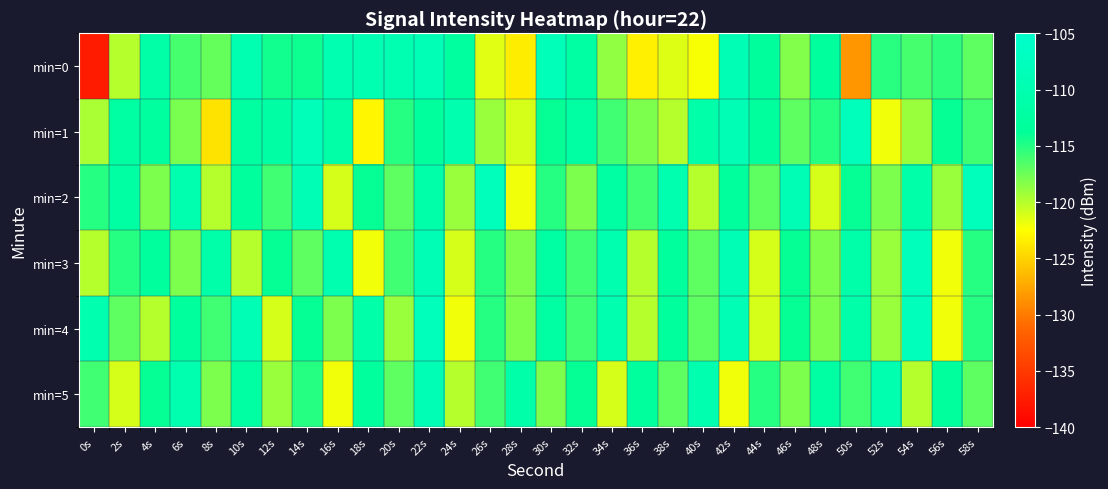

Reading left to right, transcribe all the data shown in this chart.

min=0: 0s=-137.7	2s=-120.0	4s=-111.4	6s=-116.1	8s=-117.2	10s=-109.9	12s=-114.4	14s=-114.2	16s=-109.8	18s=-109.6	20s=-109.6	22s=-108.8	24s=-112.9	26s=-121.4	28s=-123.5	30s=-108.5	32s=-111.9	34s=-118.7	36s=-123.3	38s=-121.4	40s=-122.3	42s=-109.2	44s=-113.1	46s=-118.2	48s=-113.0	50s=-128.5	52s=-115.1	54s=-116.1	56s=-115.3	58s=-117.0
min=1: 0s=-119.5	2s=-111.9	4s=-112.7	6s=-117.9	8s=-124.1	10s=-112.4	12s=-111.6	14s=-108.5	16s=-111.4	18s=-123.0	20s=-115.0	22s=-113.0	24s=-110.0	26s=-119.0	28s=-121.0	30s=-114.0	32s=-112.0	34s=-116.0	36s=-118.0	38s=-120.0	40s=-111.0	42s=-109.0	44s=-113.0	46s=-117.0	48s=-115.0	50s=-108.0	52s=-122.0	54s=-119.0	56s=-114.0	58s=-116.0
min=2: 0s=-115.0	2s=-112.0	4s=-118.0	6s=-110.0	8s=-120.0	10s=-113.0	12s=-116.0	14s=-109.0	16s=-121.0	18s=-114.0	20s=-117.0	22s=-111.0	24s=-119.0	26s=-108.0	28s=-122.0	30s=-115.0	32s=-118.0	34s=-112.0	36s=-116.0	38s=-110.0	40s=-120.0	42s=-113.0	44s=-117.0	46s=-109.0	48s=-121.0	50s=-114.0	52s=-118.0	54s=-111.0	56s=-119.0	58s=-108.0
min=3: 0s=-120.0	2s=-115.0	4s=-113.0	6s=-118.0	8s=-111.0	10s=-120.0	12s=-114.0	14s=-117.0	16s=-110.0	18s=-122.0	20s=-116.0	22s=-109.0	24s=-121.0	26s=-115.0	28s=-118.0	30s=-112.0	32s=-116.0	34s=-110.0	36s=-120.0	38s=-113.0	40s=-117.0	42s=-109.0	44s=-121.0	46s=-114.0	48s=-118.0	50s=-111.0	52s=-119.0	54s=-108.0	56s=-122.0	58s=-115.0
min=4: 0s=-110.0	2s=-117.0	4s=-120.0	6s=-113.0	8s=-116.0	10s=-109.0	12s=-121.0	14s=-114.0	16s=-118.0	18s=-111.0	20s=-119.0	22s=-108.0	24s=-122.0	26s=-115.0	28s=-118.0	30s=-112.0	32s=-116.0	34s=-110.0	36s=-120.0	38s=-113.0	40s=-117.0	42s=-109.0	44s=-121.0	46s=-114.0	48s=-118.0	50s=-111.0	52s=-119.0	54s=-108.0	56s=-122.0	58s=-115.0
min=5: 0s=-116.0	2s=-121.0	4s=-114.0	6s=-110.0	8s=-118.0	10s=-112.0	12s=-119.0	14s=-115.0	16s=-122.0	18s=-113.0	20s=-117.0	22s=-109.0	24s=-120.0	26s=-116.0	28s=-111.0	30s=-118.0	32s=-114.0	34s=-121.0	36s=-113.0	38s=-117.0	40s=-110.0	42s=-122.0	44s=-115.0	46s=-118.0	48s=-112.0	50s=-116.0	52s=-110.0	54s=-120.0	56s=-113.0	58s=-117.0